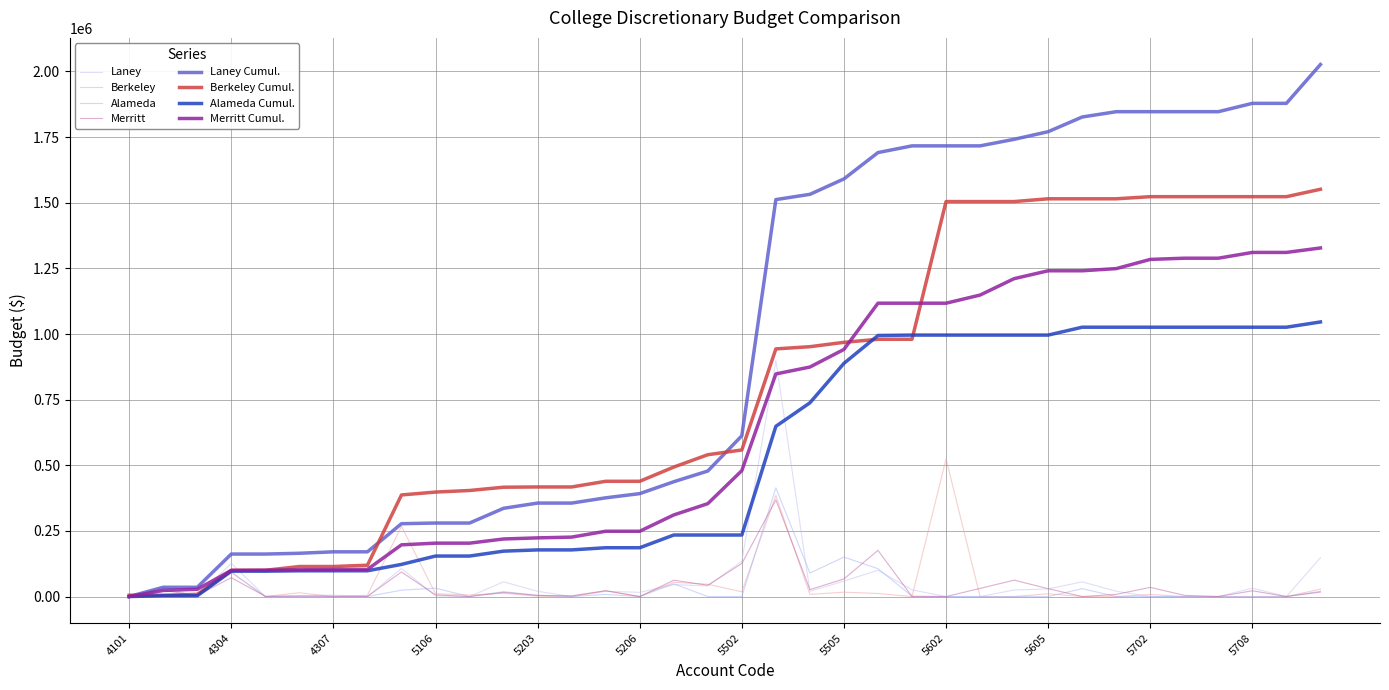

Reading left to right, what are all the values shown in this chart?

Laney: 0	35344	0	126516	0	3000	5500	0	107157	2500	0	56125	19893	0	20000	16000	45300	40800	134297	899623	19987	58817	100285	25500	0	0	24983	29000	56000	20200	0	0	0	31800	0	148000
Berkeley: 5000	0	3344	91632	0	14430	0	4960	267600	11013	6000	12470	1000	0	21543	0	54209	47027	18103	385030	8324	16647	11653	0	524500	0	0	10610	0	0	8000	0	0	0	0	28285
Alameda: 0	3000	0	93670	0	1465	0	0	24300	31843	0	18655	4750	0	8250	0	48440	0	0	414080	89475	150316	106121	1561	0	0	0	0	30000	0	0	0	0	0	0	20000
Merritt: 0	23186	4500	71847	800	1500	1000	550	93637	6360	0	15904	4204	2900	22332	0	62117	43000	125768	368333	26270	67116	176056	0	0	31000	62494	30000	0	8266	35000	4630	0	22000	0	17000